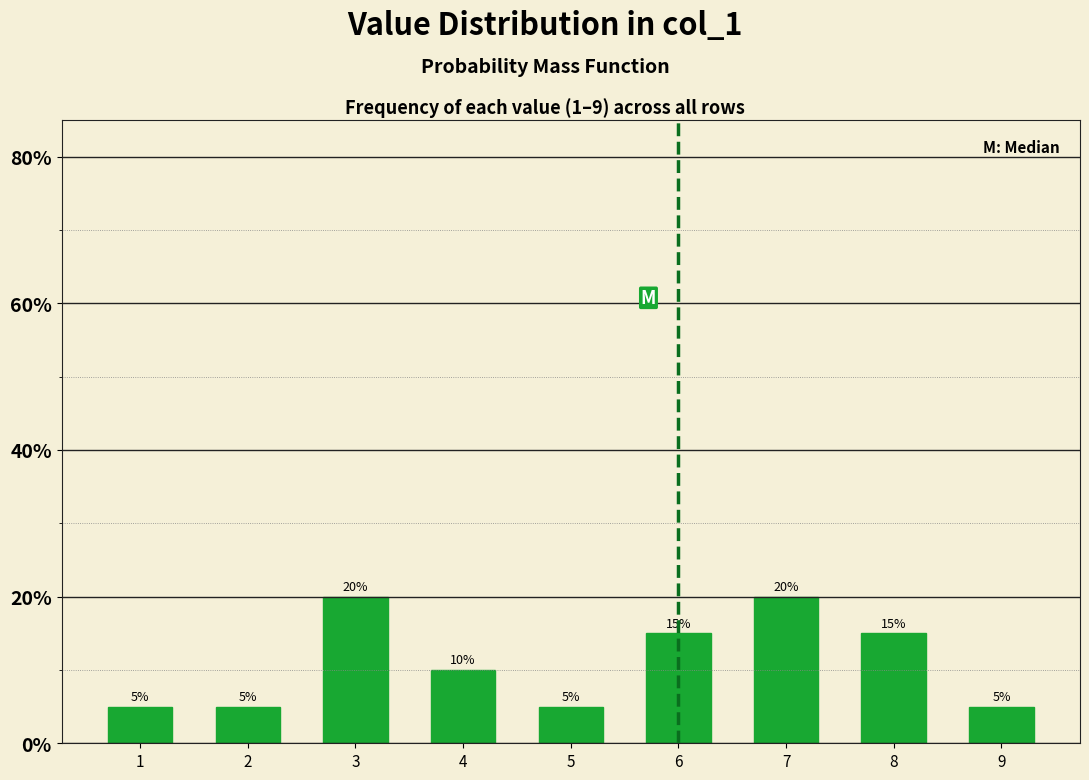

Reading left to right, transcribe all the data shown in this chart.

5	5	20	10	5	15	20	15	5